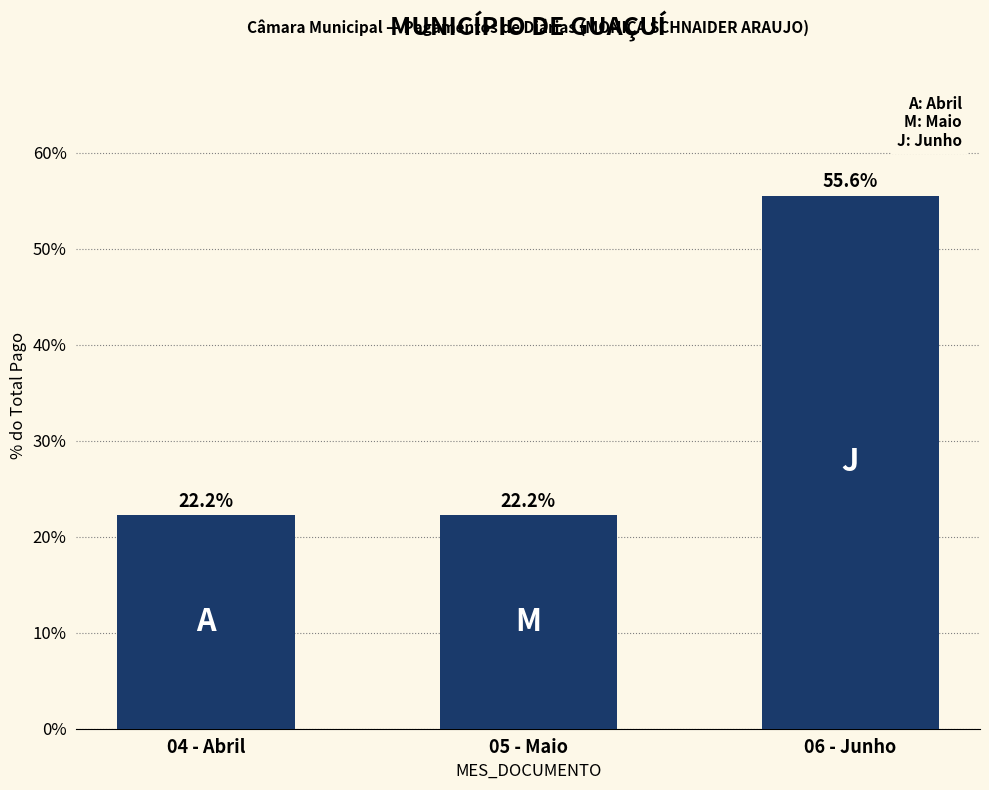

Is it true that the value at 04 - Abril is 12.3?

False